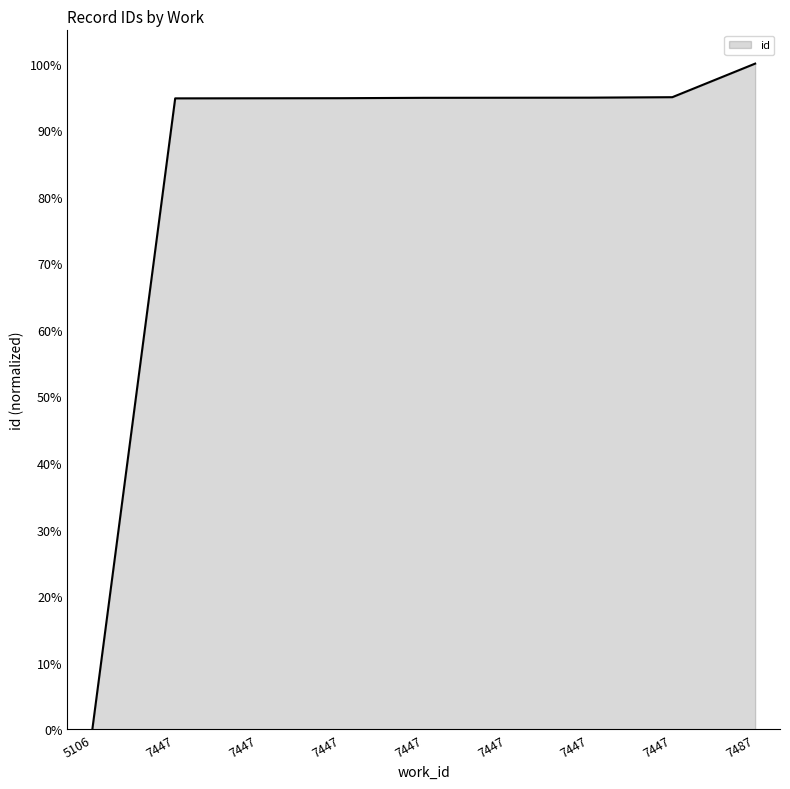

Approximately how many times larger is the value at 7447 compared to 7447?

1.0